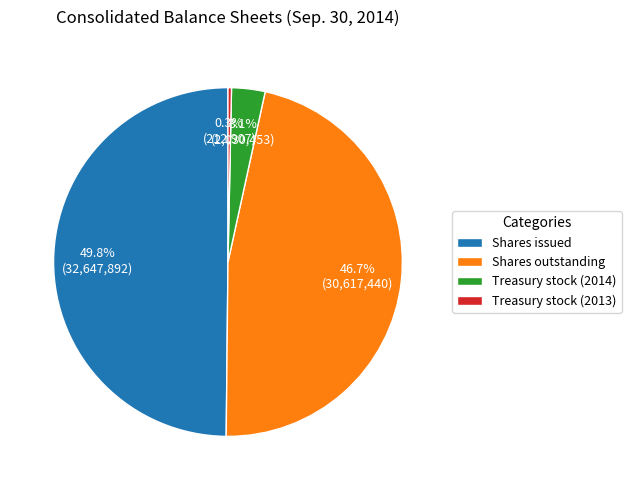

Combined, do Treasury stock (2014) and Shares outstanding account for over 50%?

No